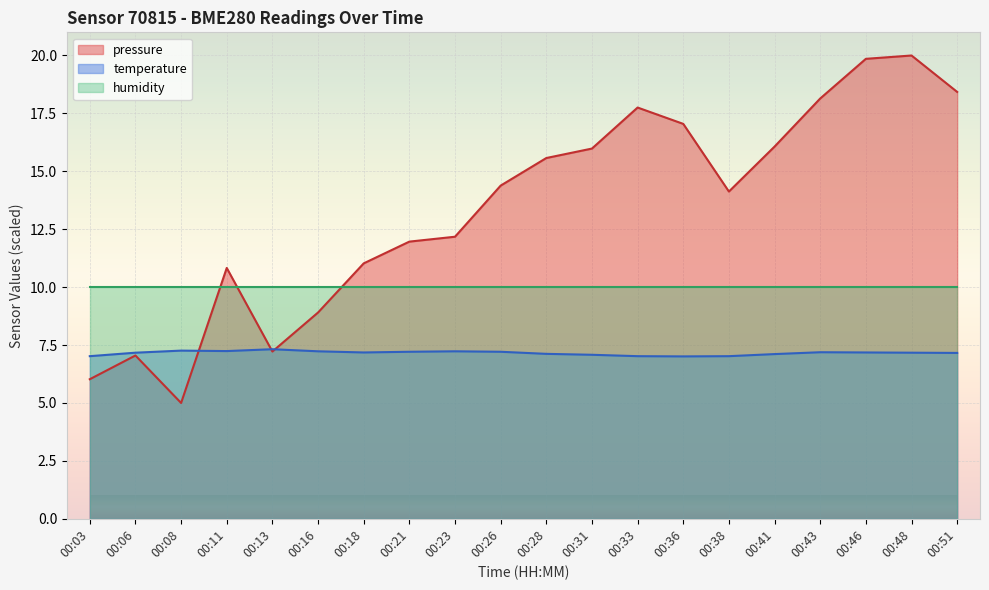

What is the total value across all series at 00:36?

34.1